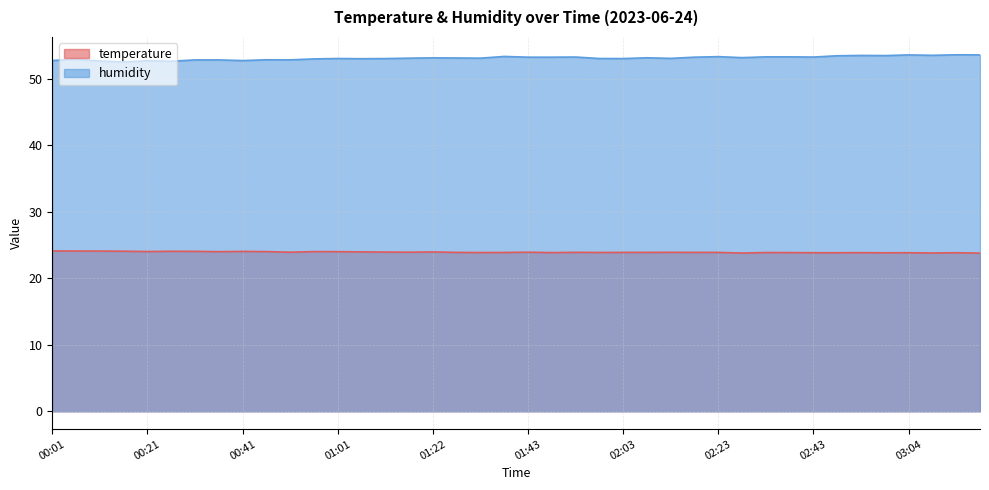

Rank the series by their average value, from lowest to highest.

temperature, humidity